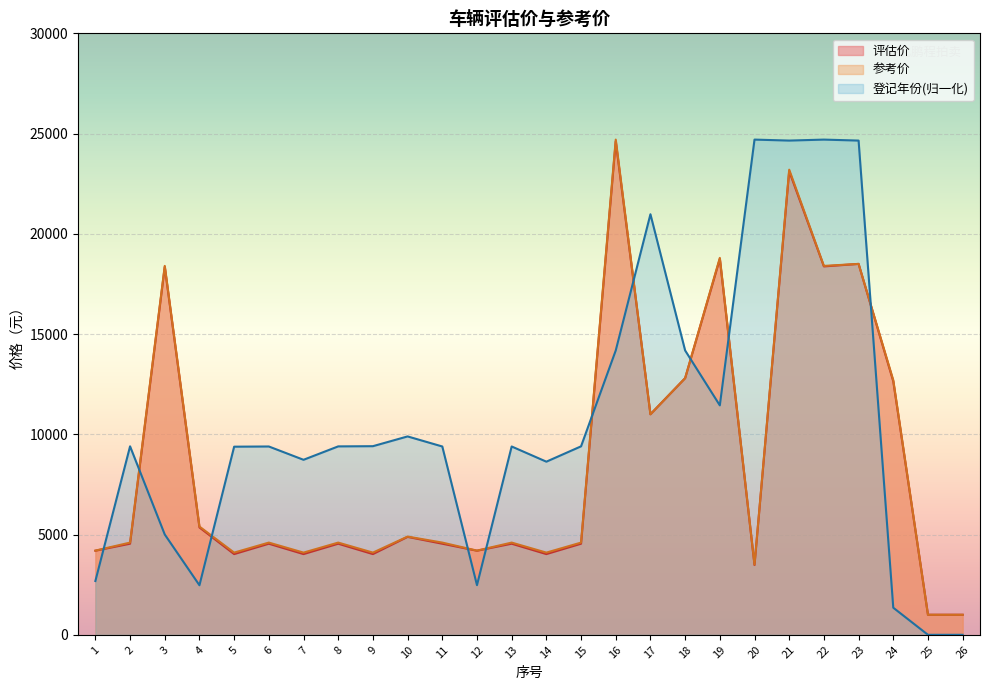

True or false: 参考价 and 评估价 cross at least once.

False